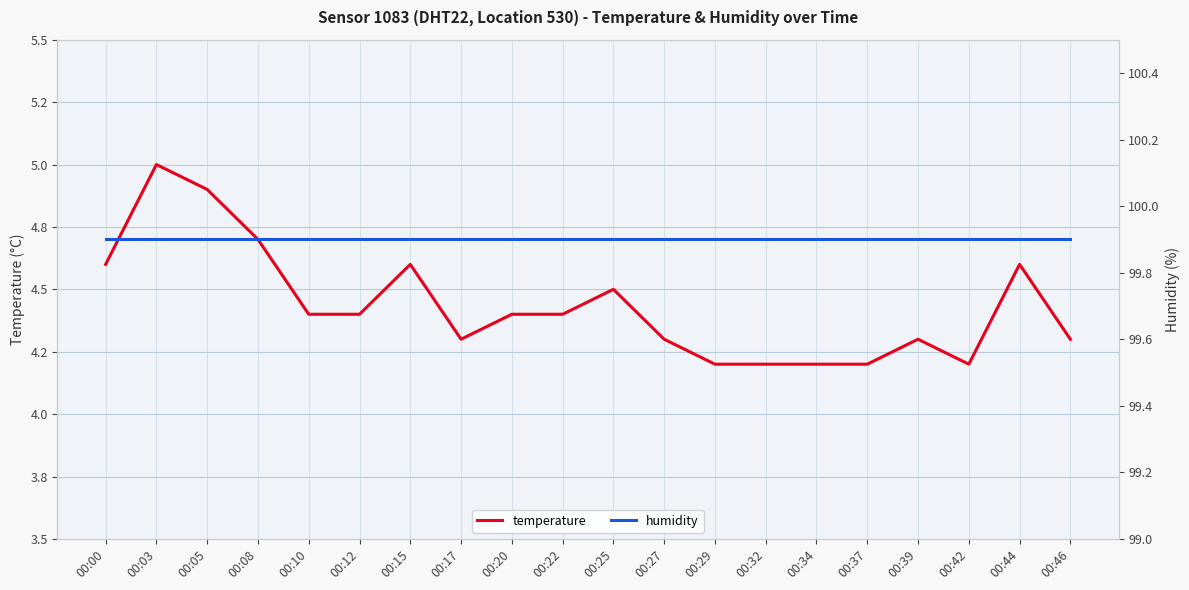

Reading left to right, what are all the values shown in this chart?

temperature: 00:00=4.6	00:03=5.0	00:05=4.9	00:08=4.7	00:10=4.4	00:12=4.4	00:15=4.6	00:17=4.3	00:20=4.4	00:22=4.4	00:25=4.5	00:27=4.3	00:29=4.2	00:32=4.2	00:34=4.2	00:37=4.2	00:39=4.3	00:42=4.2	00:44=4.6	00:46=4.3
humidity: 00:00=99.9	00:03=99.9	00:05=99.9	00:08=99.9	00:10=99.9	00:12=99.9	00:15=99.9	00:17=99.9	00:20=99.9	00:22=99.9	00:25=99.9	00:27=99.9	00:29=99.9	00:32=99.9	00:34=99.9	00:37=99.9	00:39=99.9	00:42=99.9	00:44=99.9	00:46=99.9